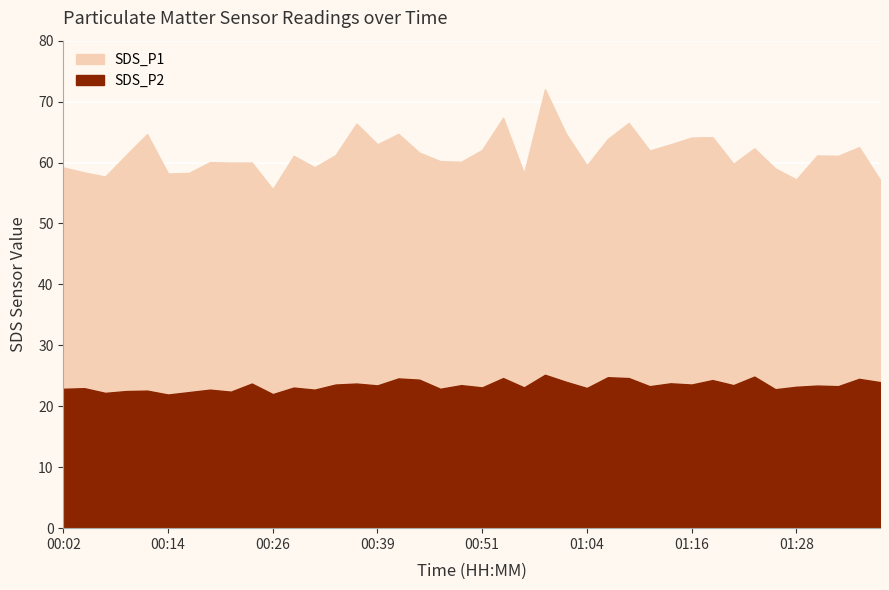

Is the value of SDS_P1 at 01:31 greater than the value of SDS_P2 at 00:22?

Yes